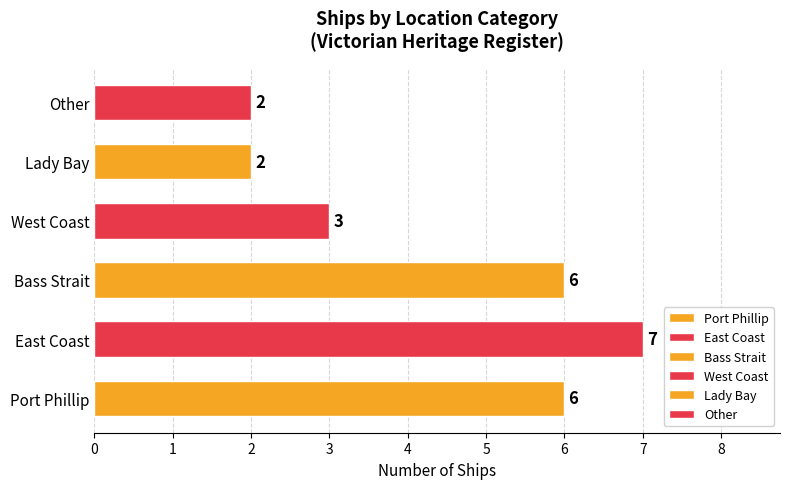

Which has a higher value, West Coast or Port Phillip?

Port Phillip